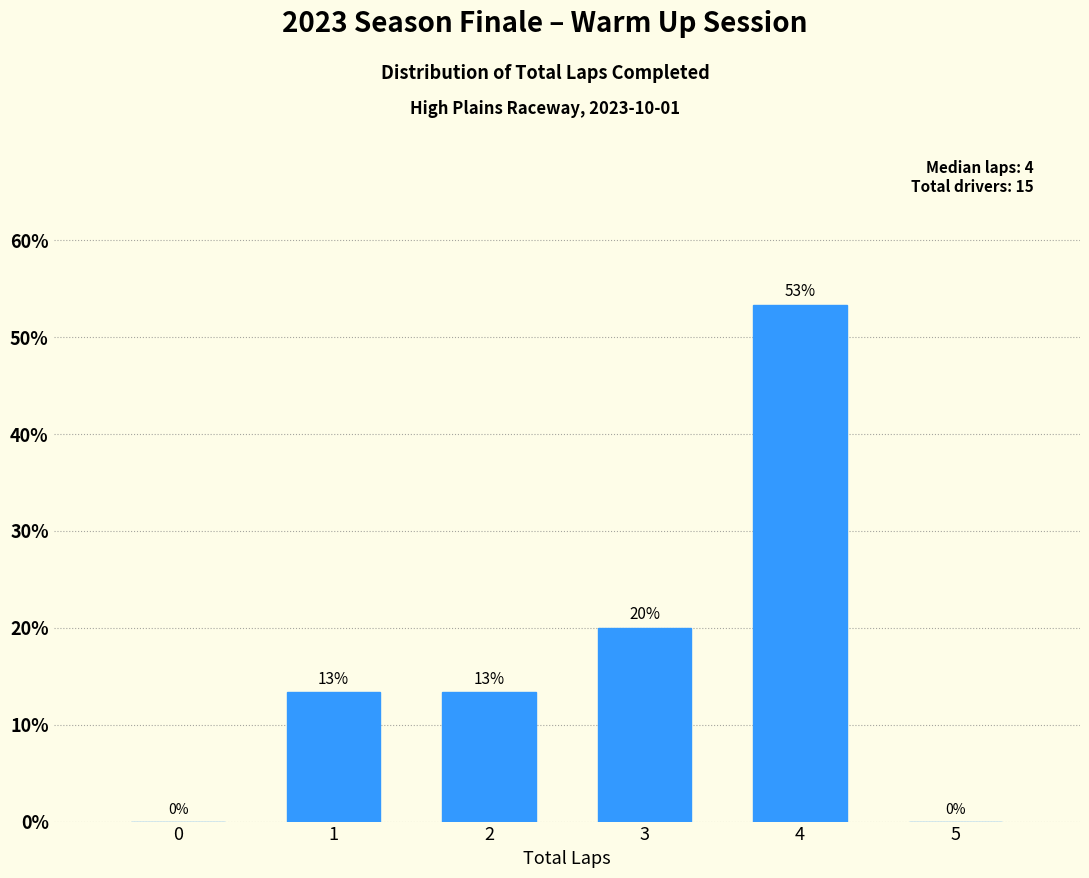

What is the greatest value displayed?

53.3